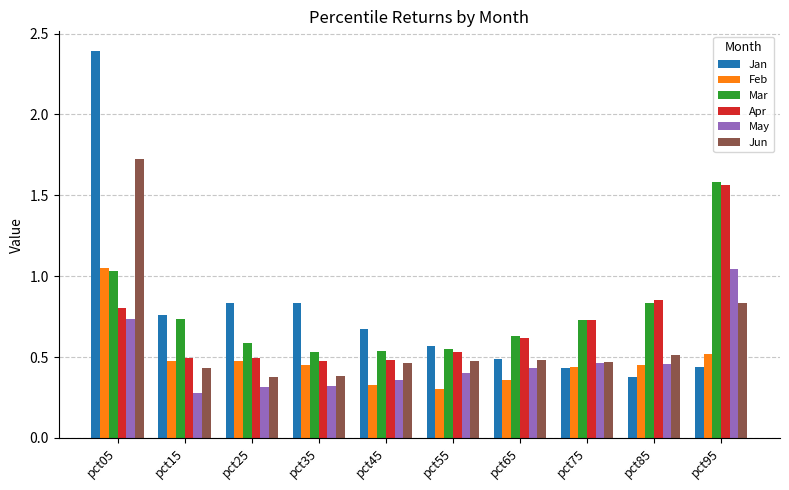

Which category has the highest value across all series?

pct05